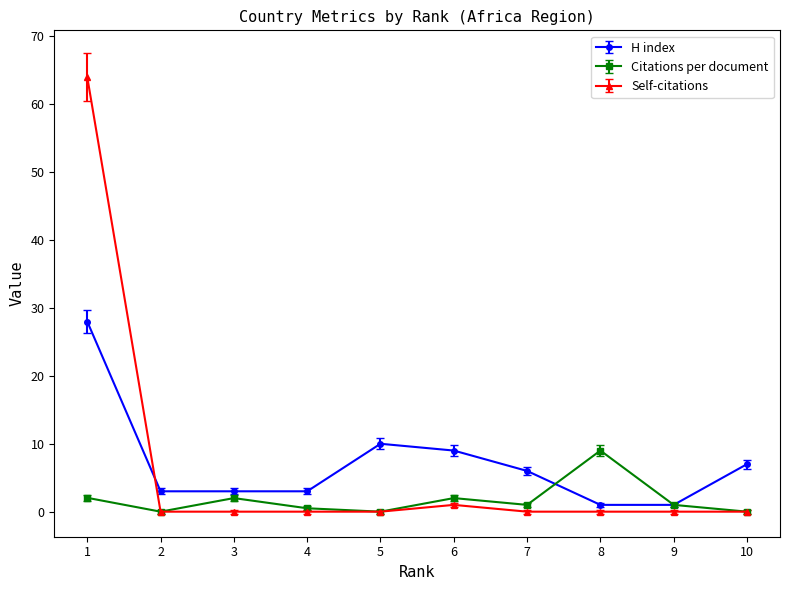

True or false: Self-citations has a value of 0.0 at 4.

True